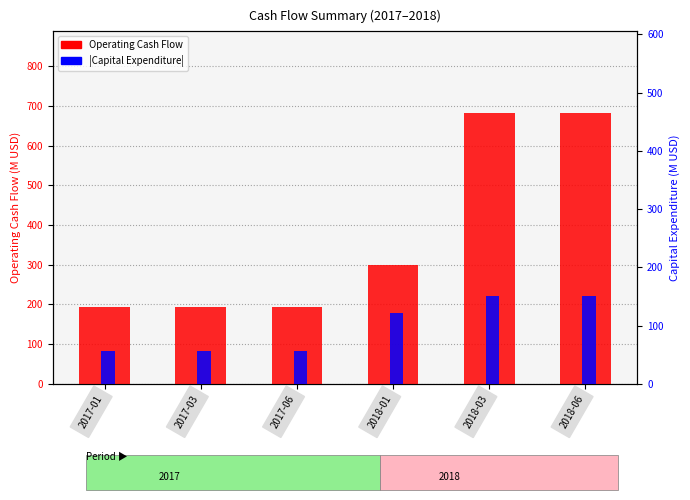

Between 2018-01 and 2018-06, which series saw the biggest shift?

Operating Cash Flow